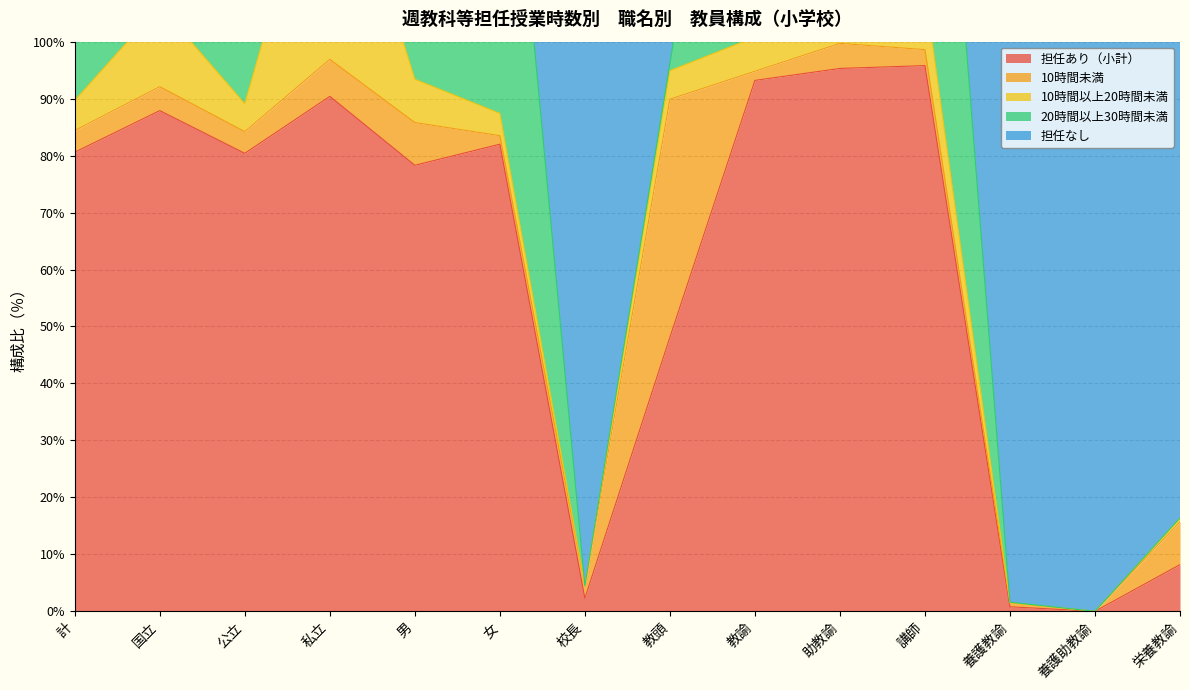

At which category does 20時間以上30時間未満 reach its first local peak?

公立